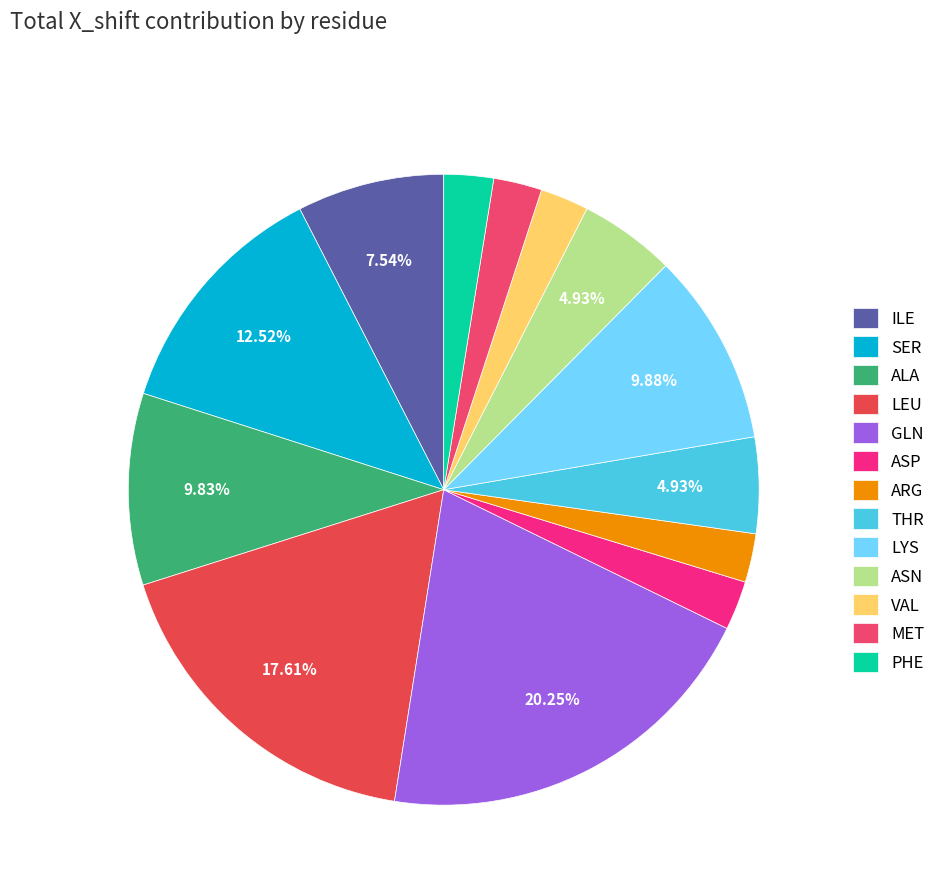

To the nearest percent, what is the average slice percentage?

8%